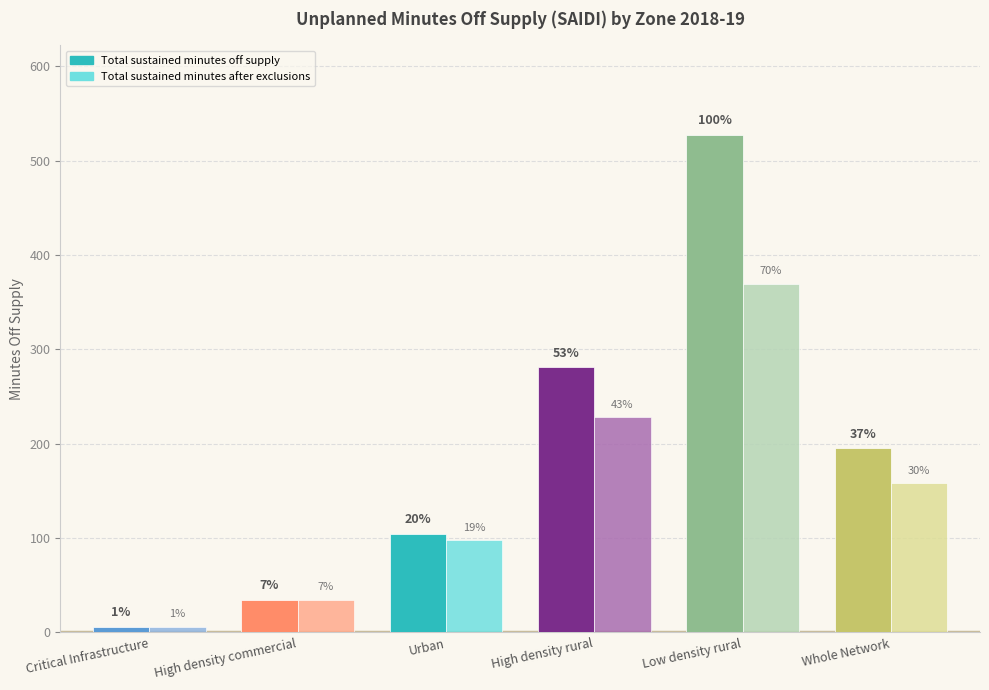

Rank the series by their maximum value, from highest to lowest.

Total sustained minutes off supply, Total sustained minutes after exclusions